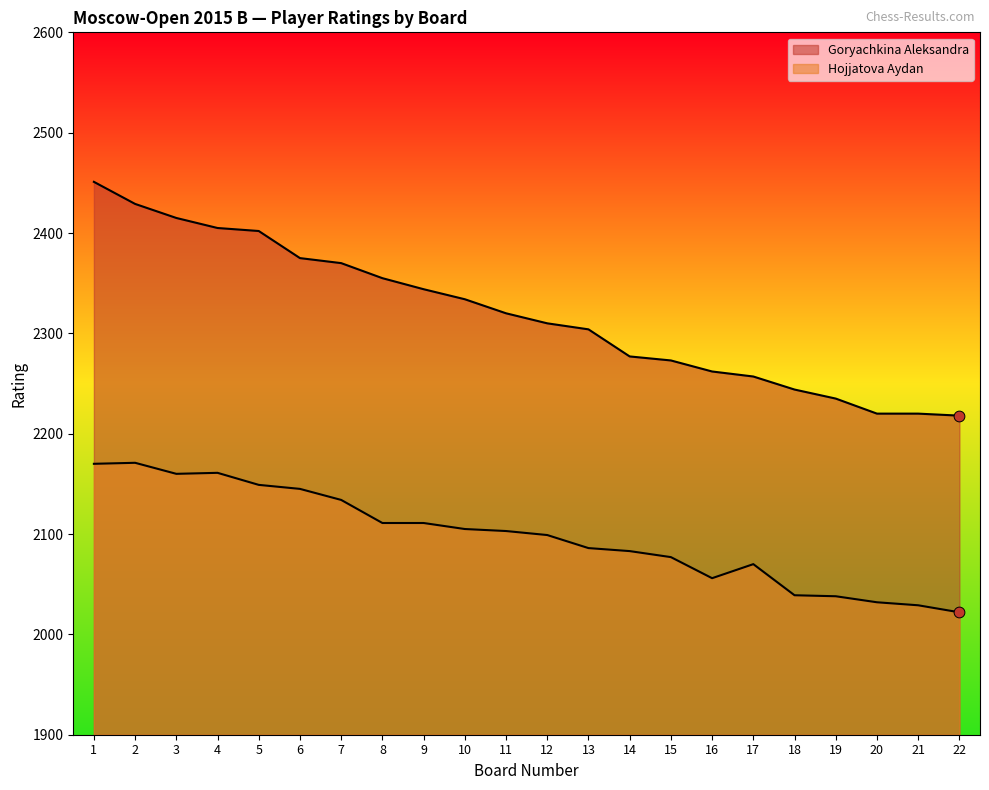

Which series reaches the minimum Y coordinate?

Hojjatova Aydan